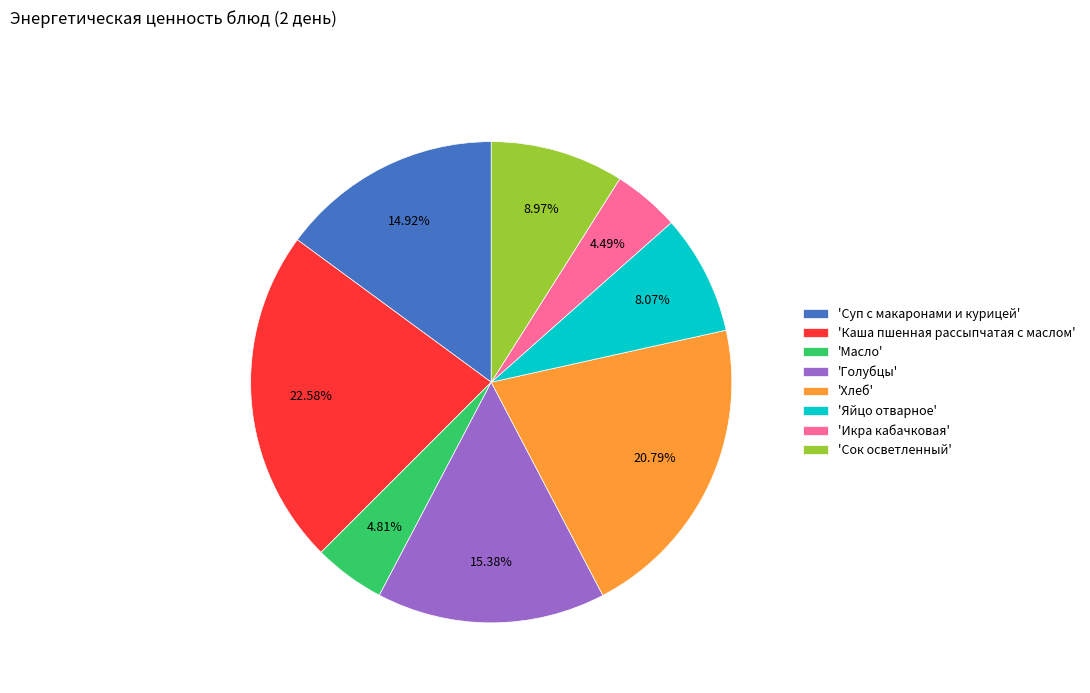

How many slices are in this pie chart?

8